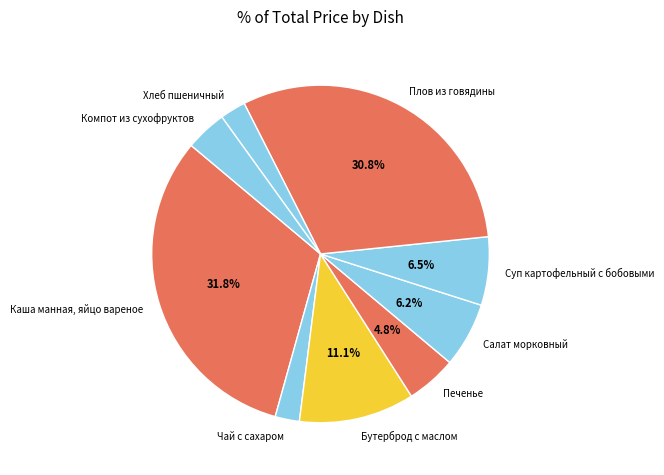

How much of the chart is everything except Суп картофельный с бобовыми?

93.5%